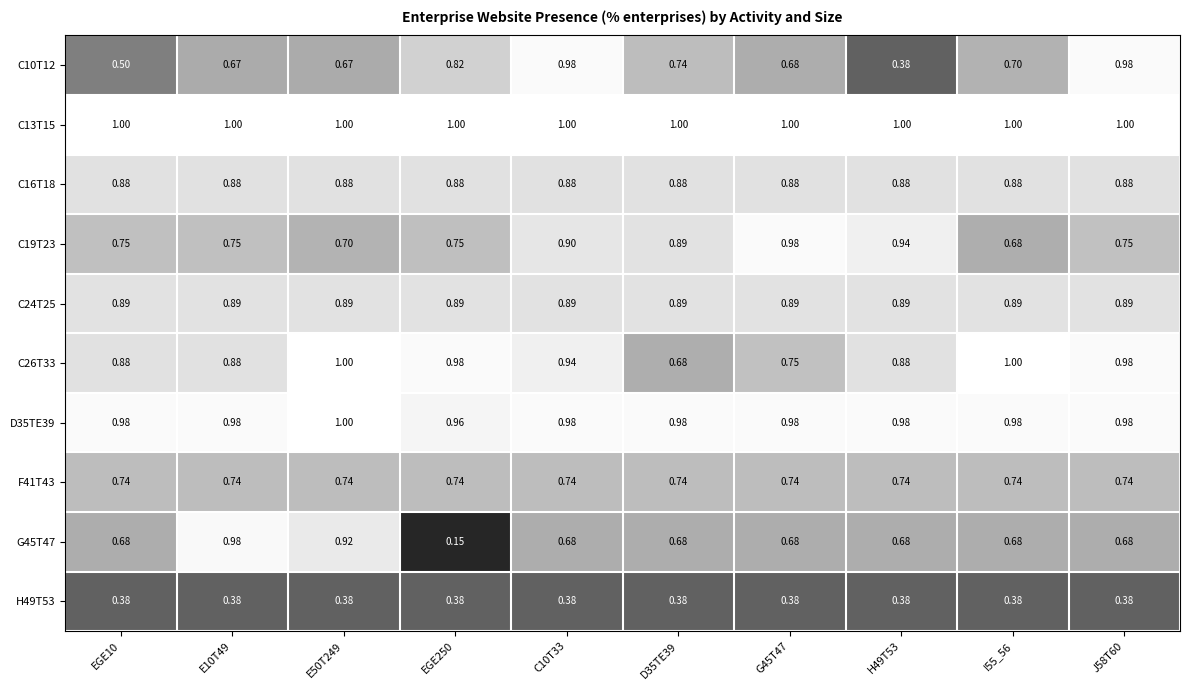

Which category has the lowest value across all series?

EGE250